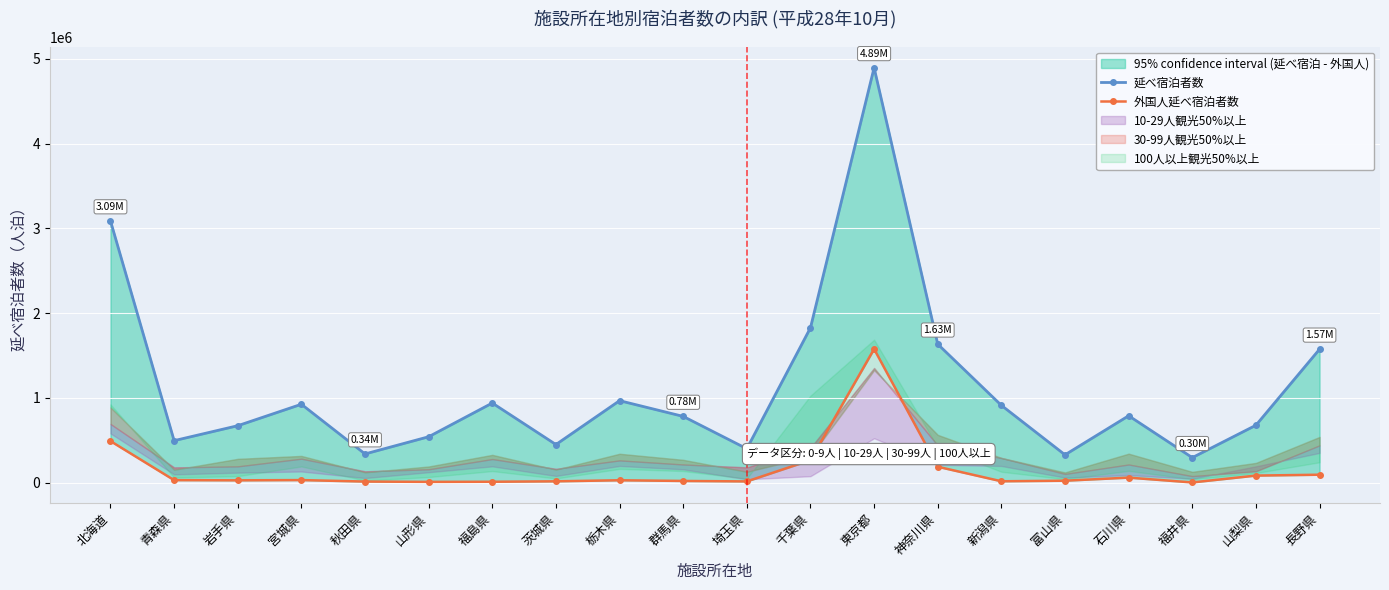

At 長野県, list the series in order from largest to smallest.

延べ宿泊者数, 外国人延べ宿泊者数